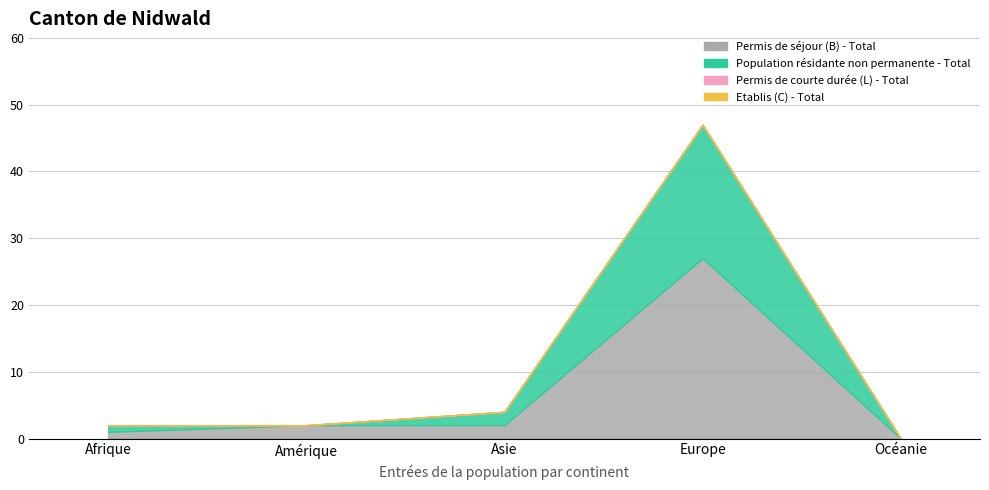

What is the difference between the highest and lowest values at Afrique?

1